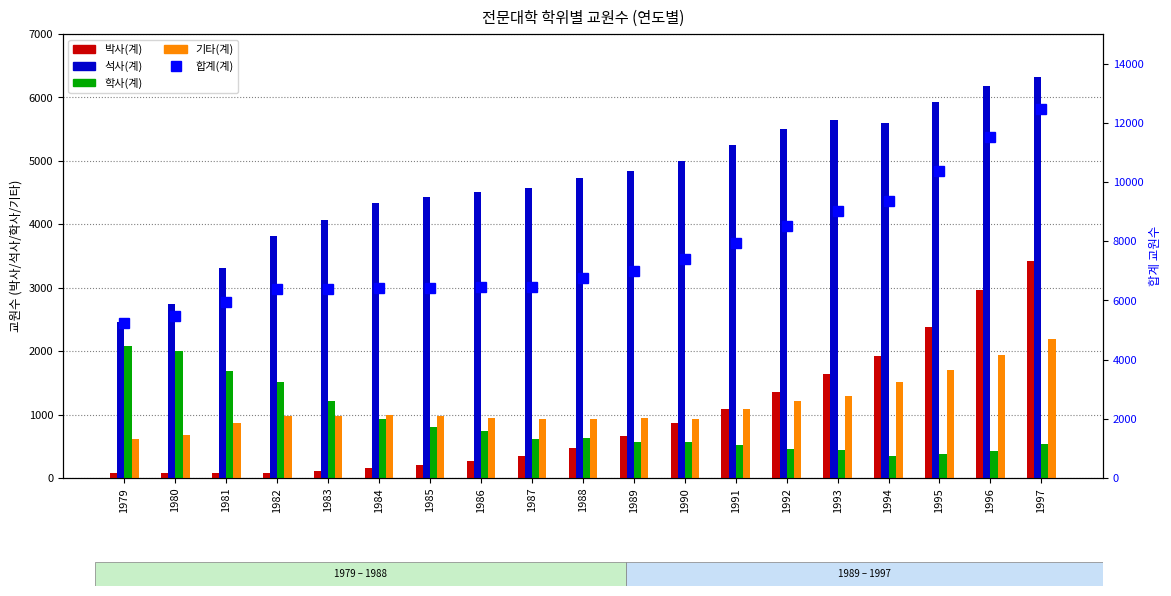

What is the lowest value of the 학사(계) series?

345